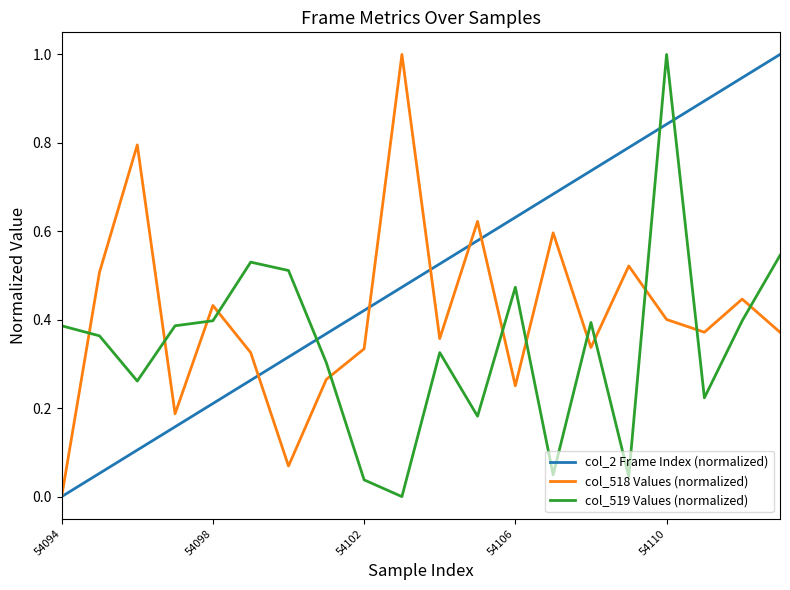

True or false: col_519 Values (normalized) and col_2 Frame Index (normalized) cross at least once.

True